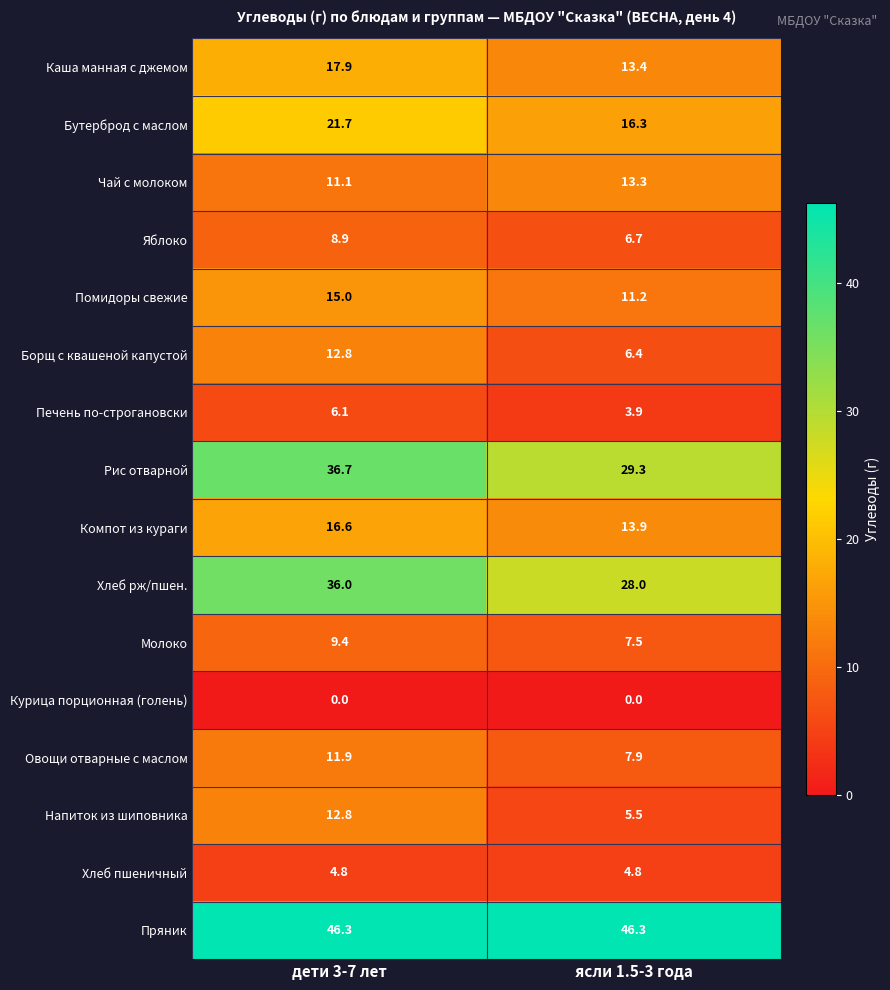

Between дети 3-7 лет and ясли 1.5-3 года, which series saw the biggest shift?

Хлеб рж/пшен.